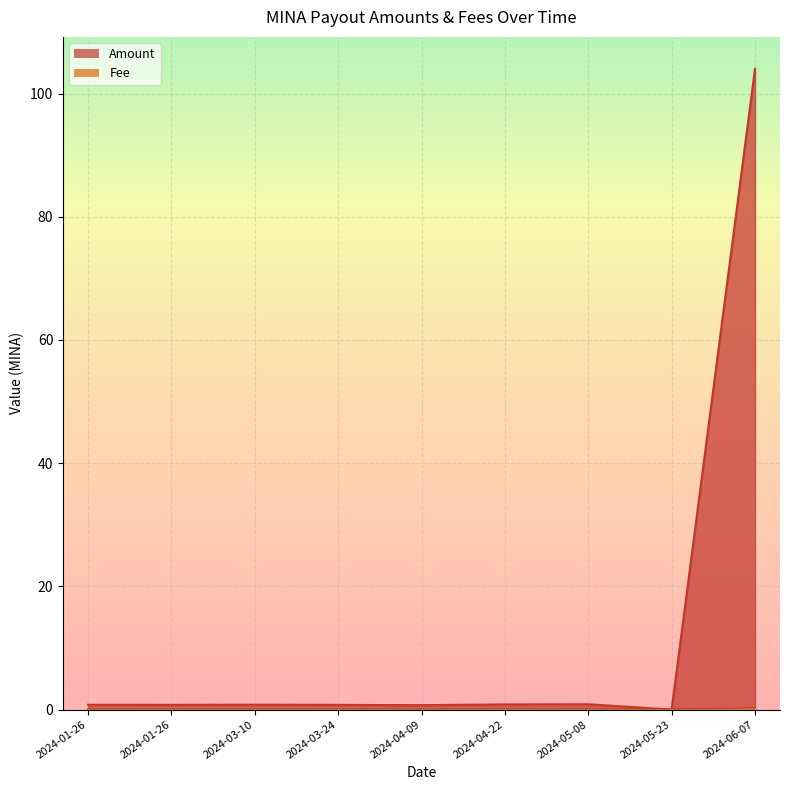

Rank the categories by Amount value from highest to lowest.

2024-06-07, 2024-05-08, 2024-04-22, 2024-03-10, 2024-01-26, 2024-01-26, 2024-03-24, 2024-04-09, 2024-05-23